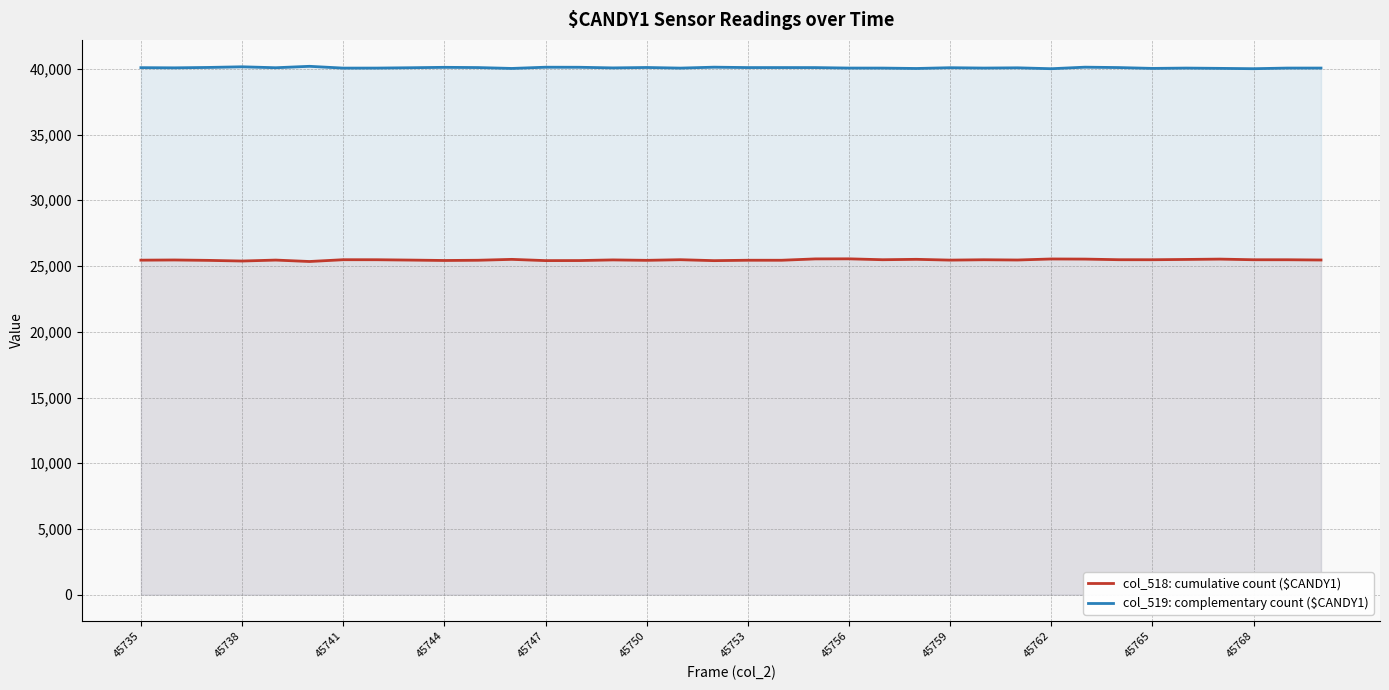

Which series has the widest spread of values?

col_518: cumulative count ($CANDY1)